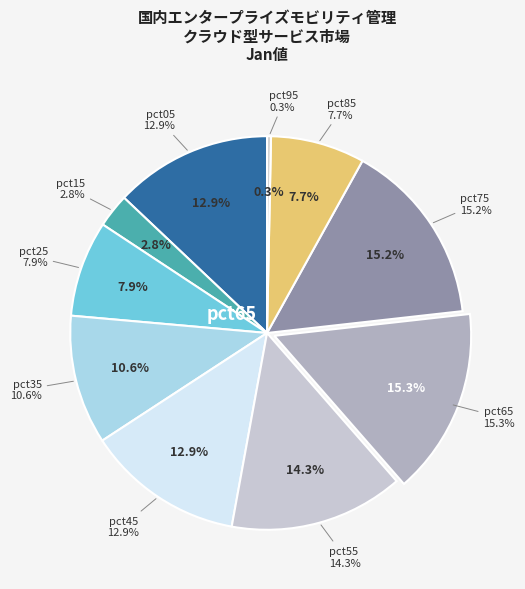

What percentage is the pct45 slice, to the nearest percent?

13%